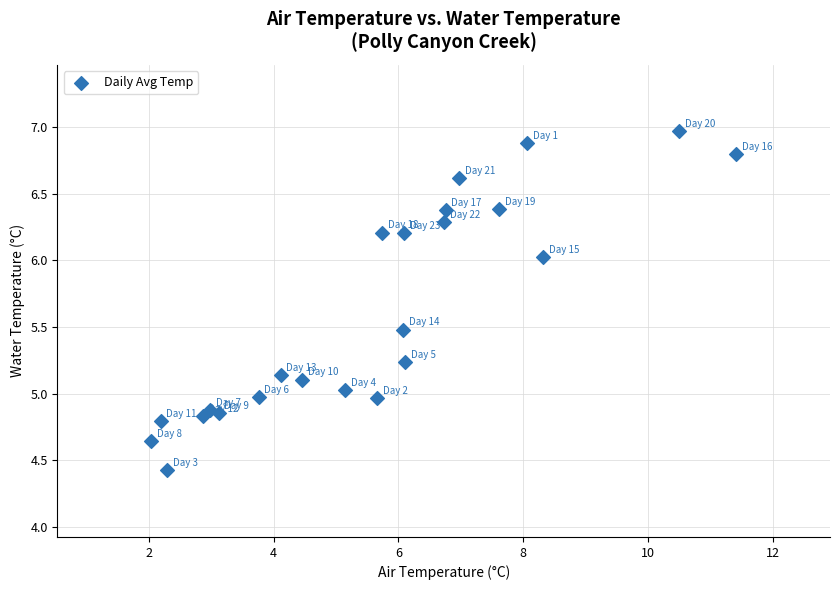

What is the range of X values (max minus min)?

9.4